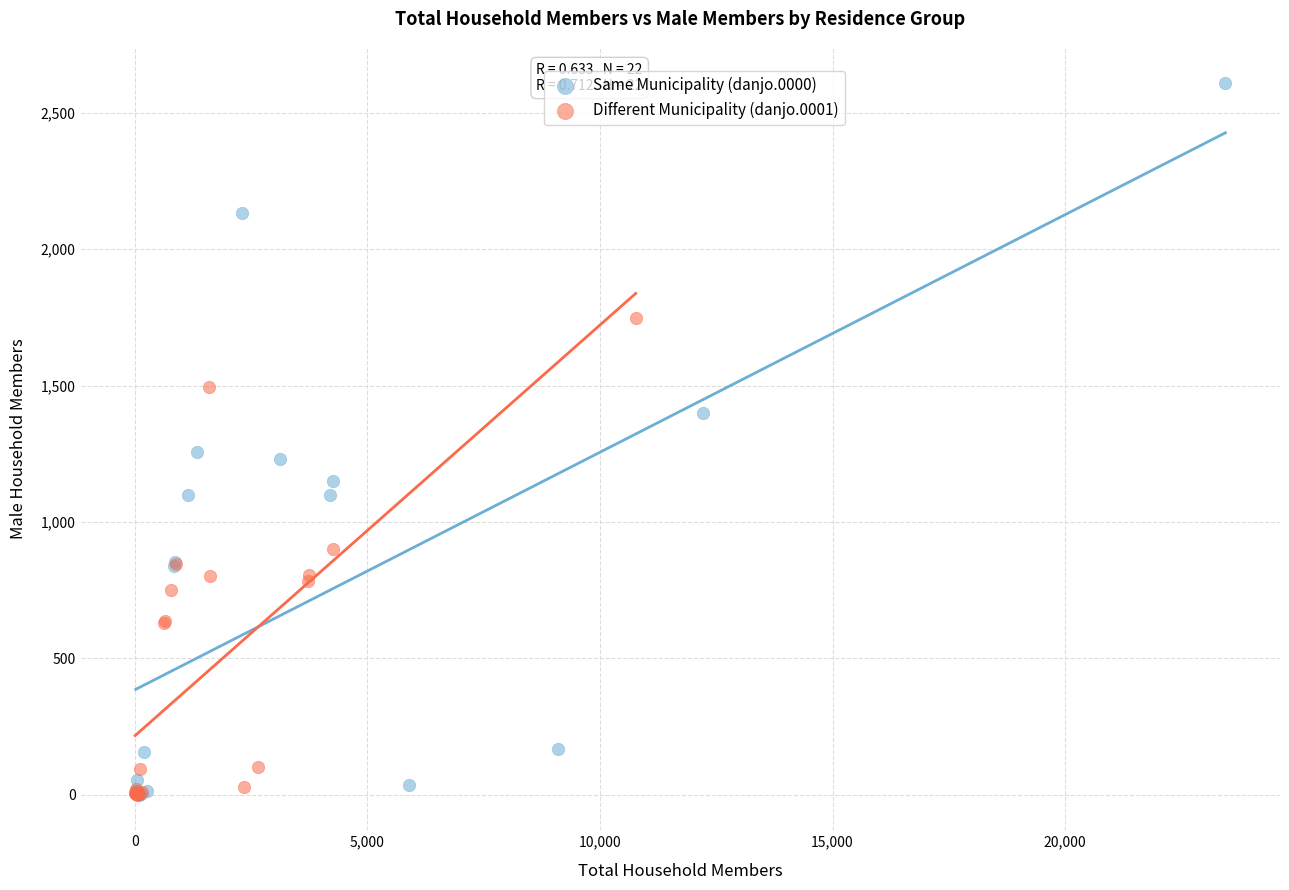

Which series has the widest spread of Y values?

Same Municipality (danjo.0000)